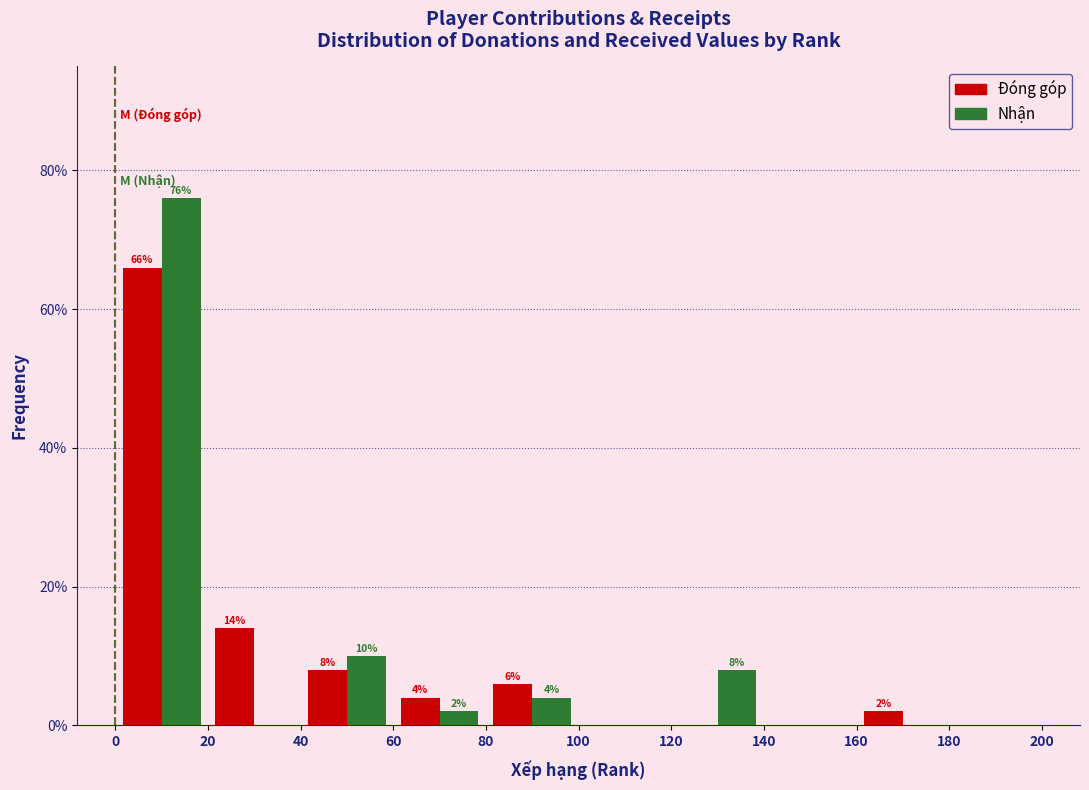

In the Đóng góp series, which range on the x-axis has the tallest bar?

0 to 20